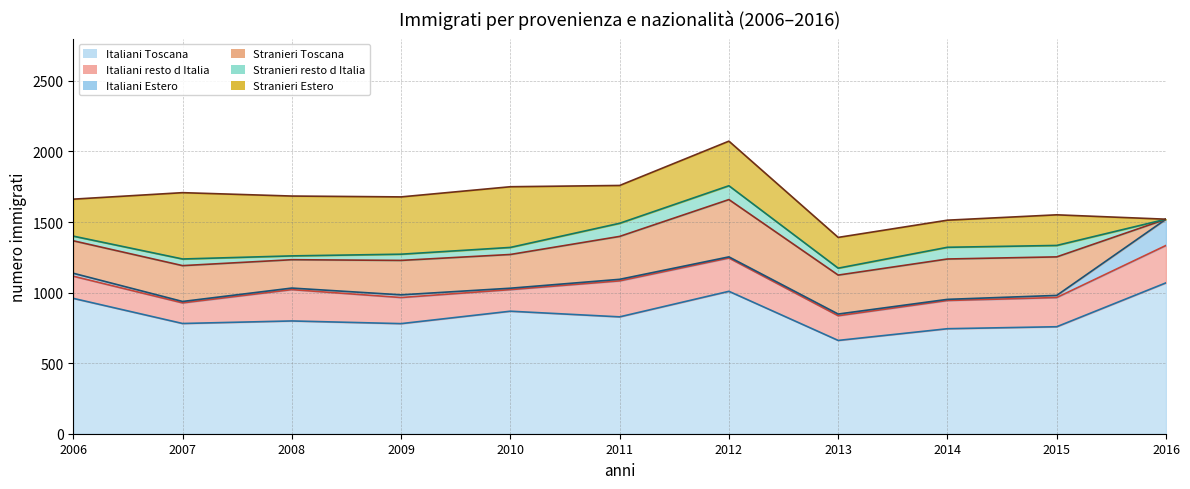

What is the sum of all Italiani Toscana values?

9256